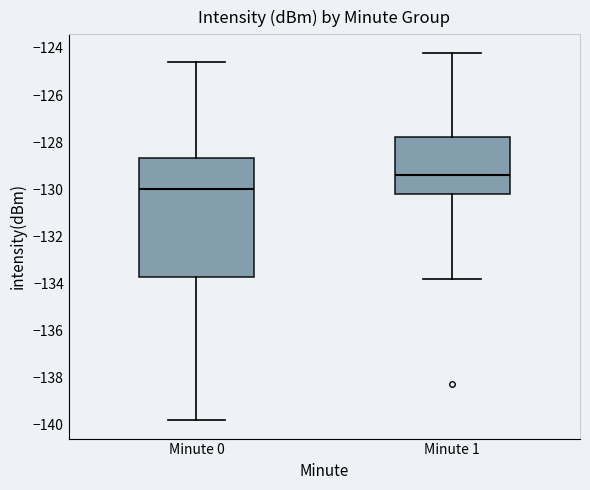

Reading left to right, read every box against the y-axis: the position of its median line, the range the box covers, and the ends of its whiskers. The values are not printed on the chart, so give them approximately, as read against the axis.

Minute 0: median -130.0, box -133.8 to -128.6, whiskers -139.8 to -124.6
Minute 1: median -129.4, box -130.2 to -127.8, whiskers -133.8 to -124.2